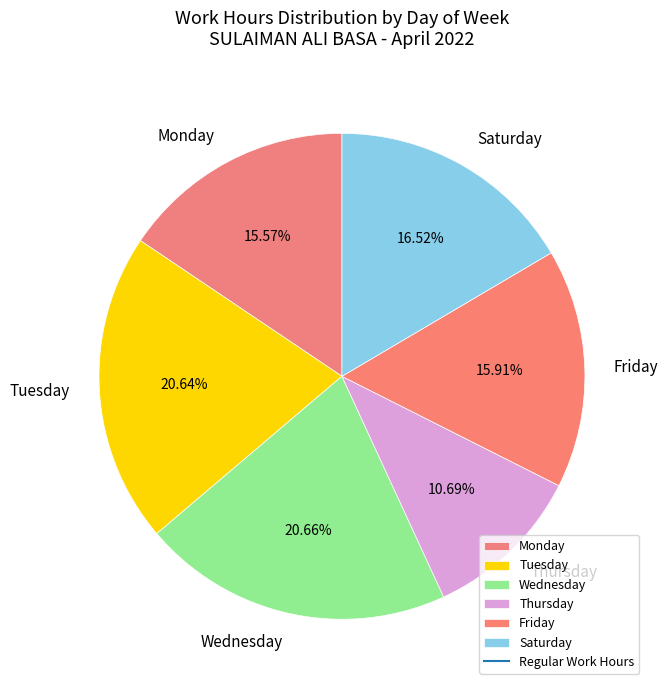

Between Thursday and Friday, which is larger?

Friday